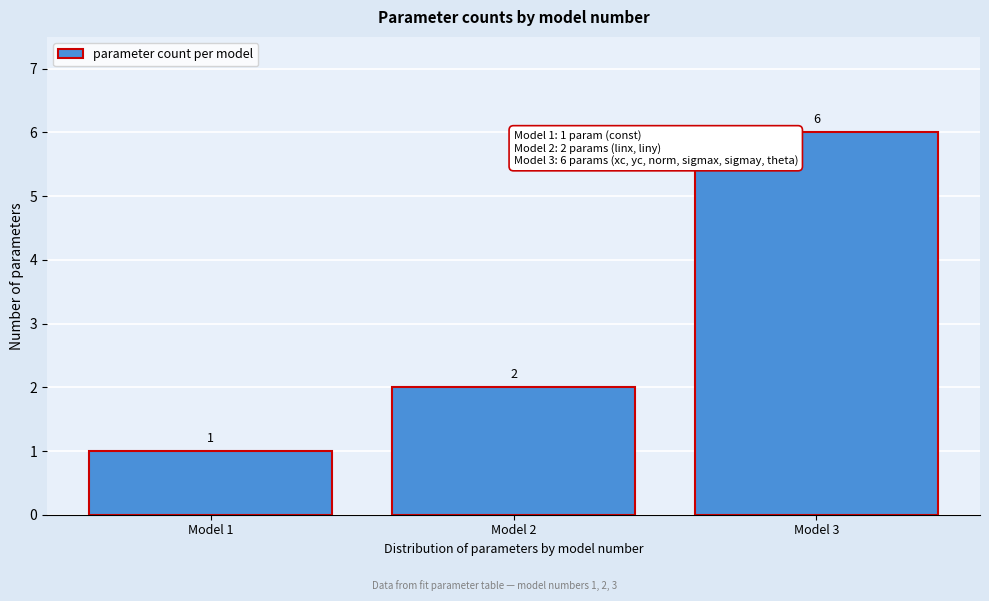

Reading left to right, list all the values displayed in this chart.

1	2	6